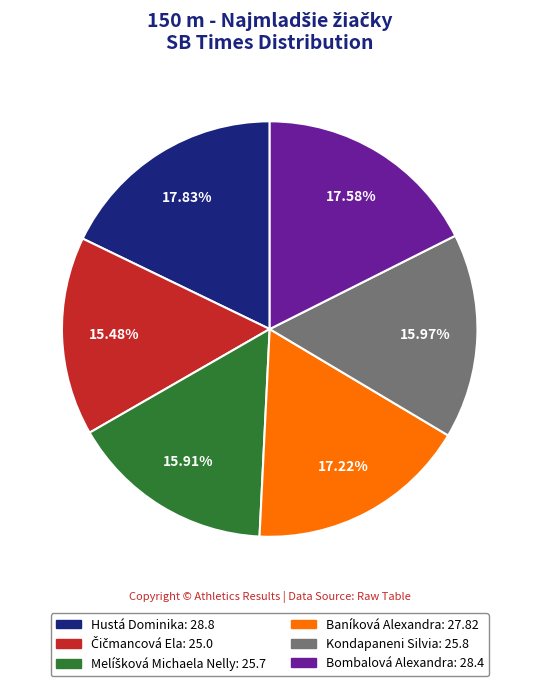

Combined, do Kondapaneni Silvia and Baníková Alexandra account for over 50%?

No